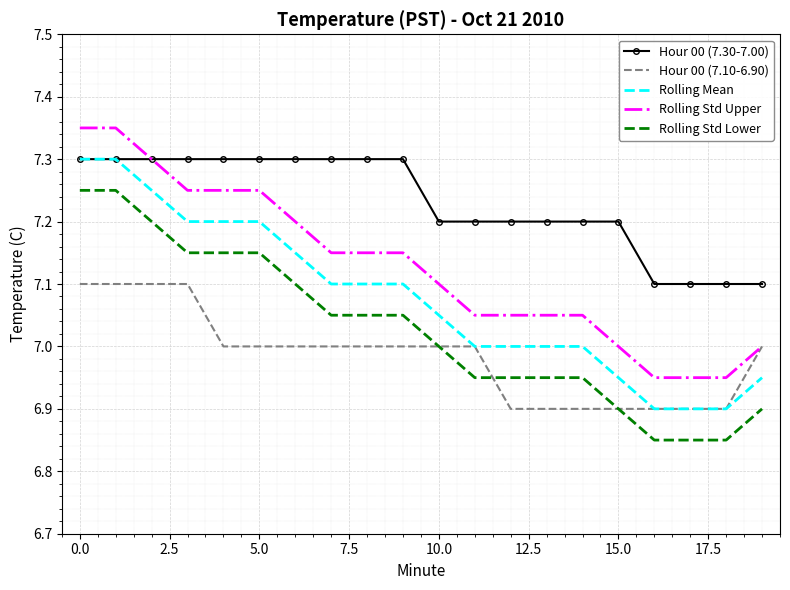

What is the highest value of the Hour 00 (7.10-6.90) series?

7.1